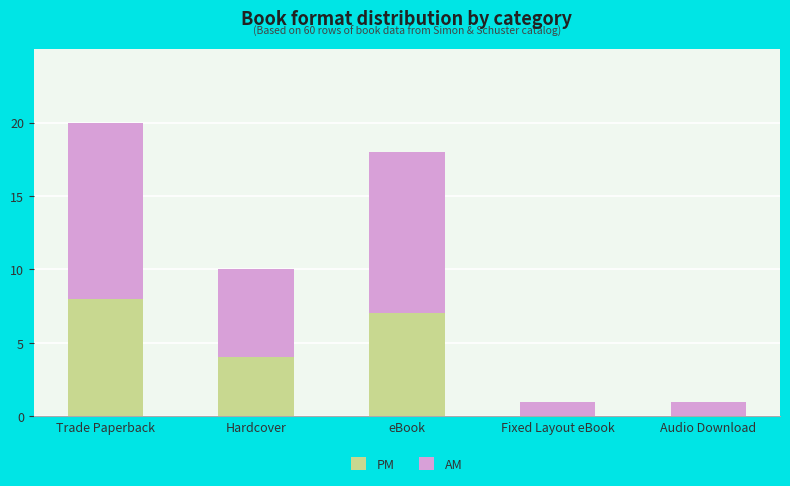

Reading right to left, list the values for the PM series.

Audio Download=0	Fixed Layout eBook=0	eBook=7	Hardcover=4	Trade Paperback=8